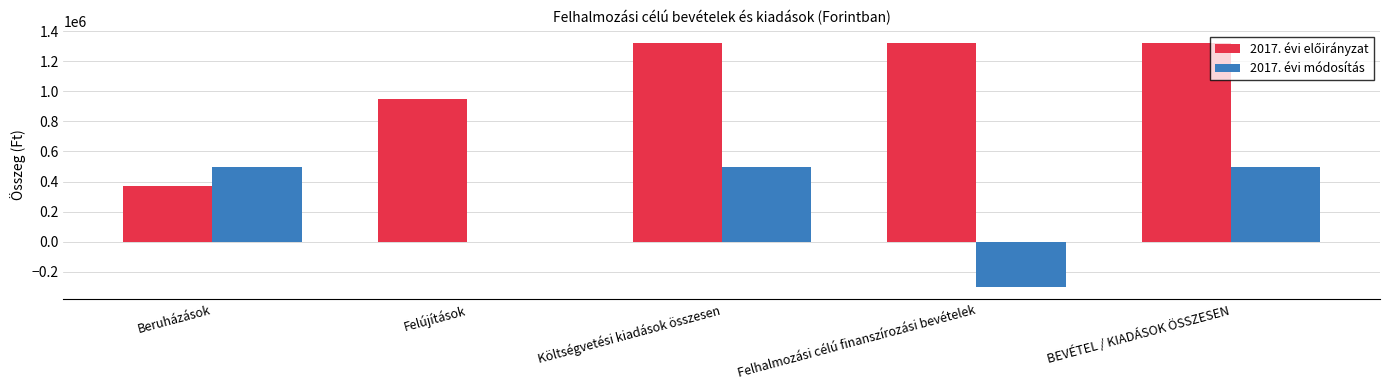

Between Költségvetési kiadások összesen and Felhalmozási célú finanszírozási bevételek, which series saw the biggest shift?

2017. évi módosítás